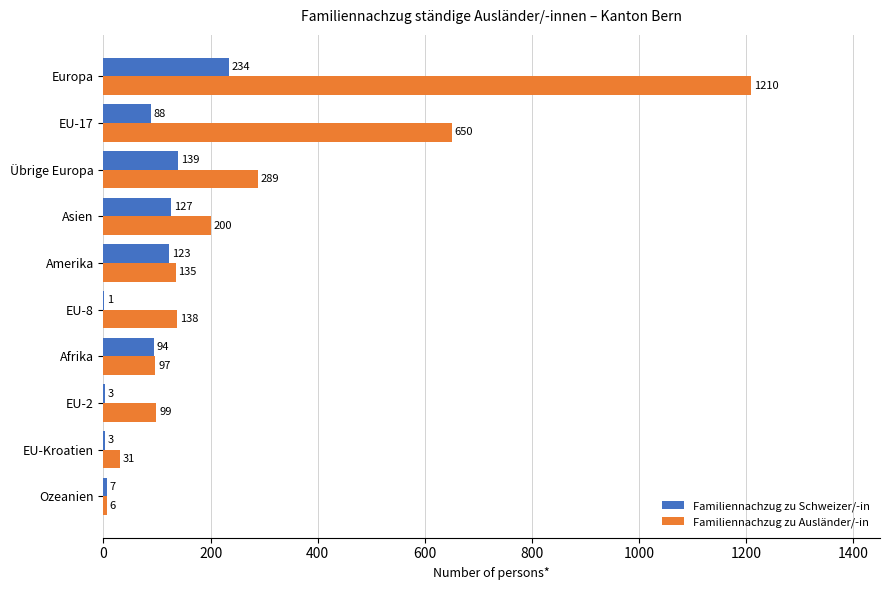

What is the highest value of the Familiennachzug zu Ausländer/-in series?

1210